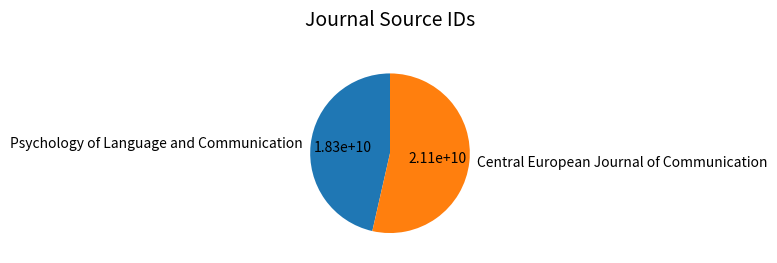

What is the largest slice in the pie chart?

Central European Journal of Communication